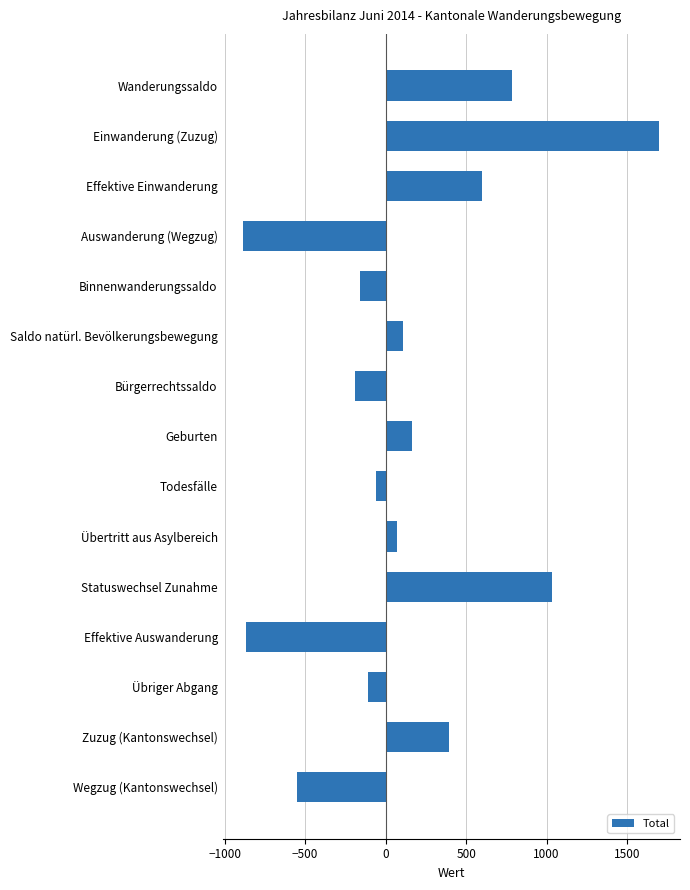

What is the difference between the maximum and minimum values?

2583